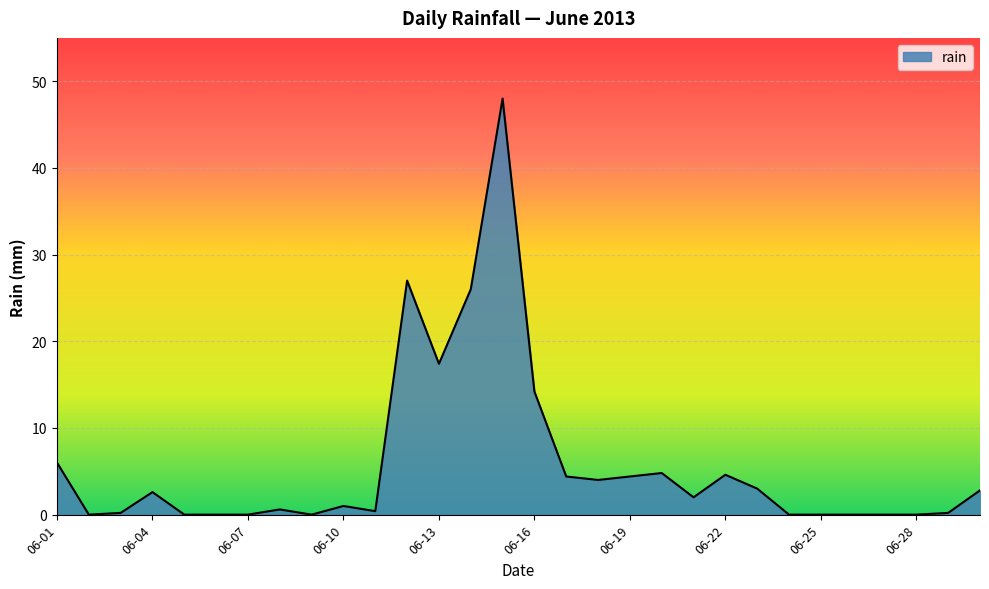

What is the difference between the maximum and minimum values?

48.0